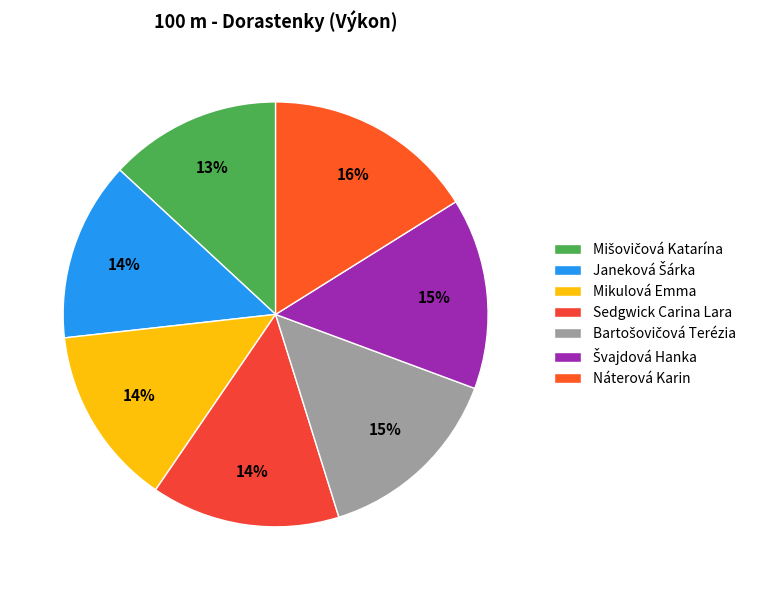

Rank the categories by value from highest to lowest.

Náterová Karin, Švajdová Hanka, Bartošovičová Terézia, Sedgwick Carina Lara, Mikulová Emma, Janeková Šárka, Mišovičová Katarína